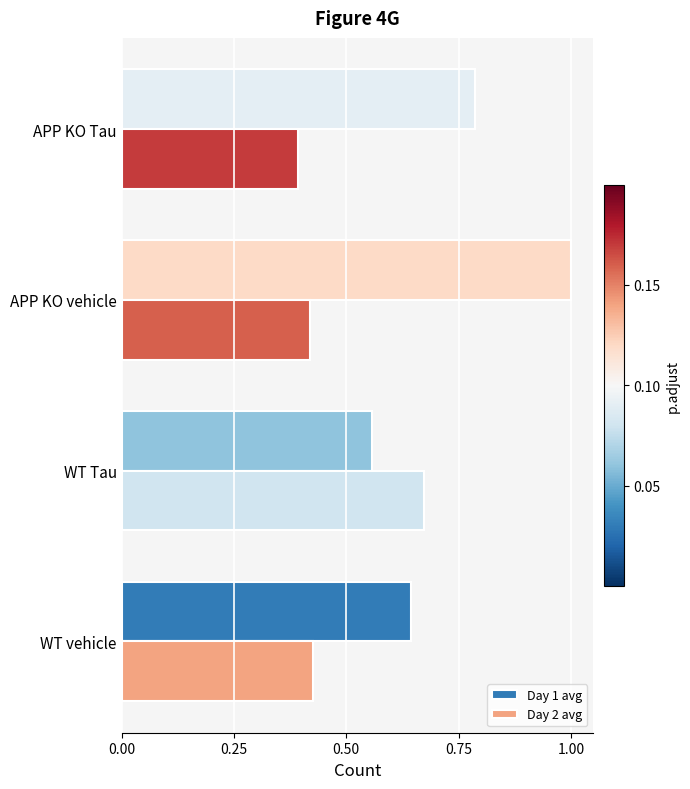

Which series has the widest spread of values?

Day 1 avg